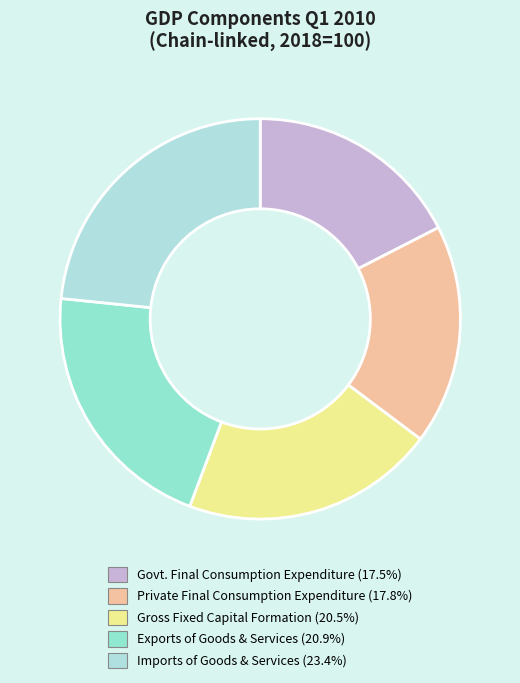

Is it true that Exports of Goods & Services is 21% of the pie?

True